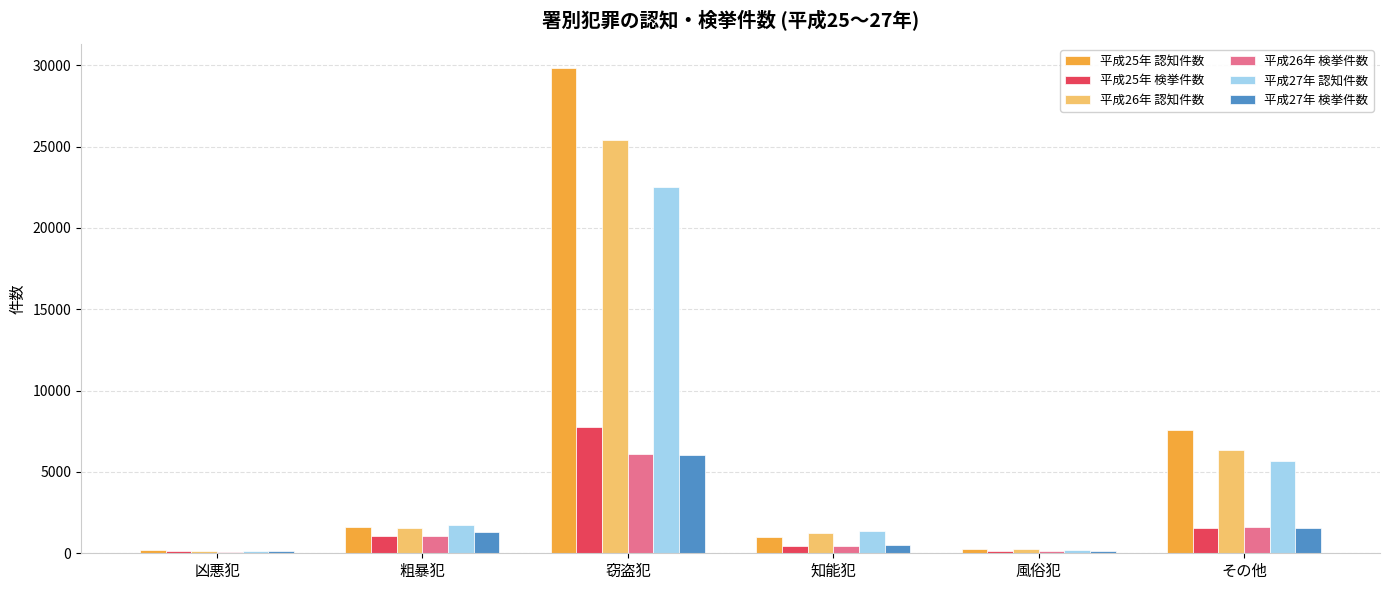

What is the label of the 4th bar from the left?

知能犯